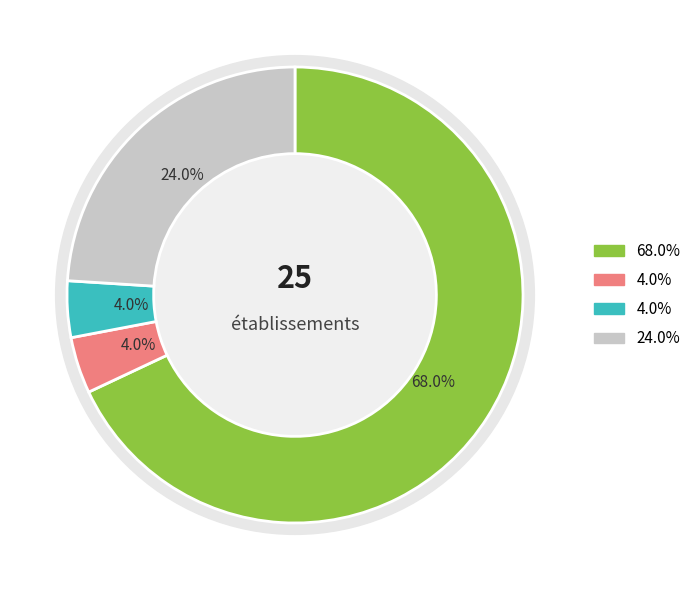

Is there a majority slice in this chart?

Yes